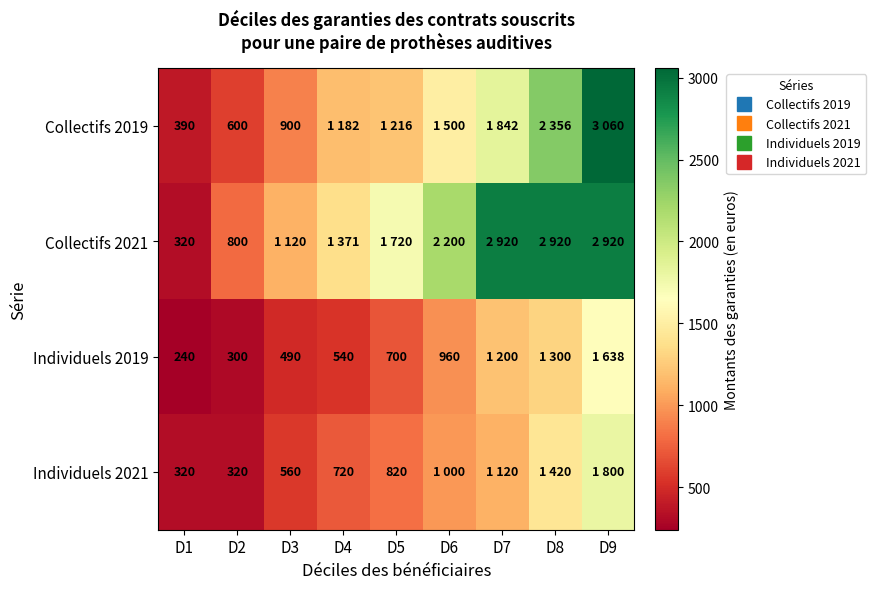

What is the spread (max minus min) of values at D3?

630